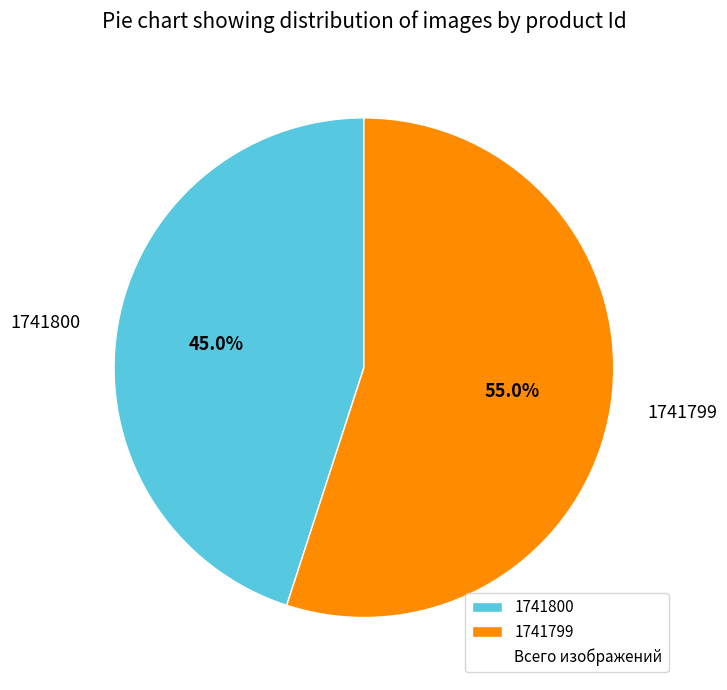

To the nearest percent, what is the difference between the 1741799 and 1741800 slice percentages?

10%